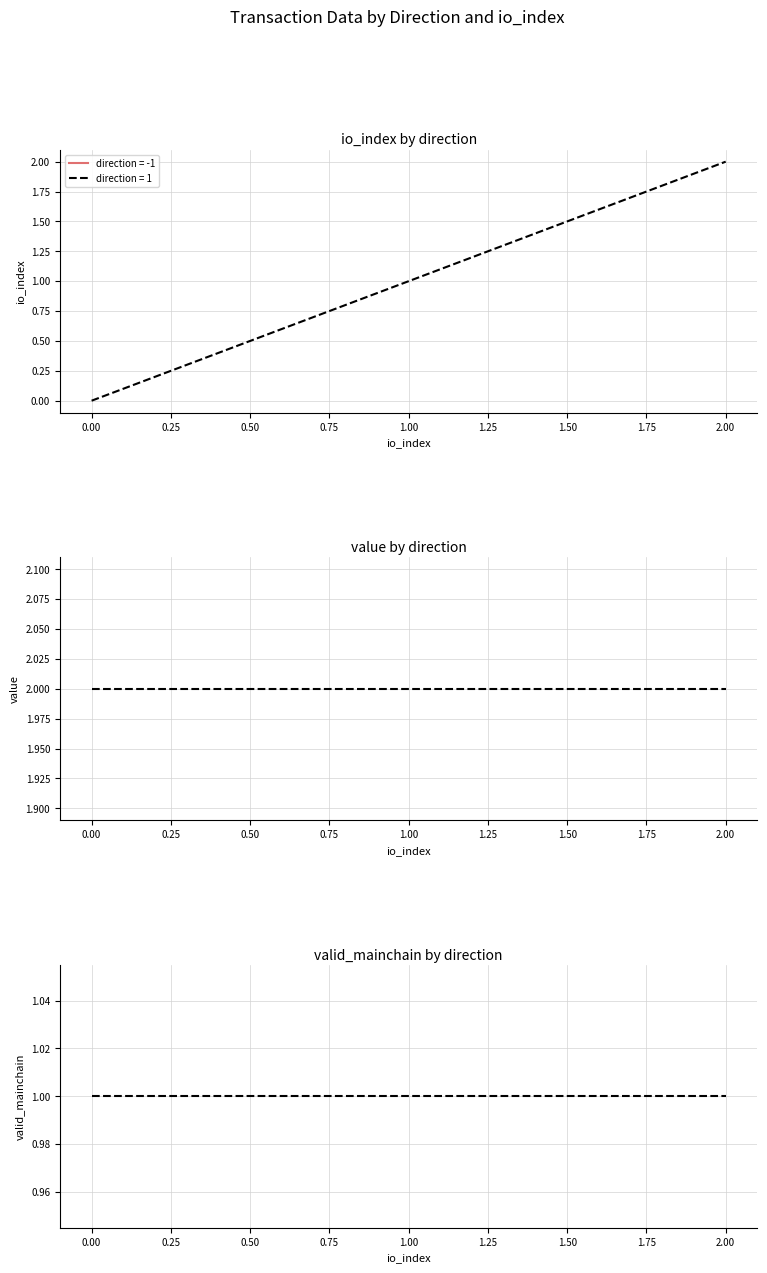

True or false: value and valid_mainchain cross at least once.

False